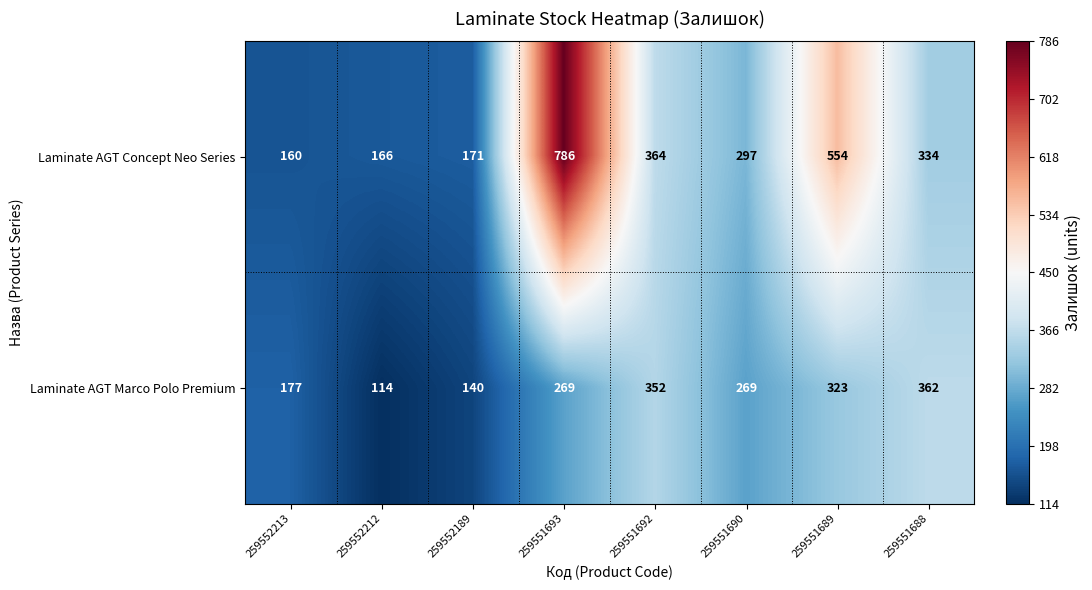

Between 259551689 and 259551688, which series saw the biggest shift?

Laminate AGT Concept Neo Series